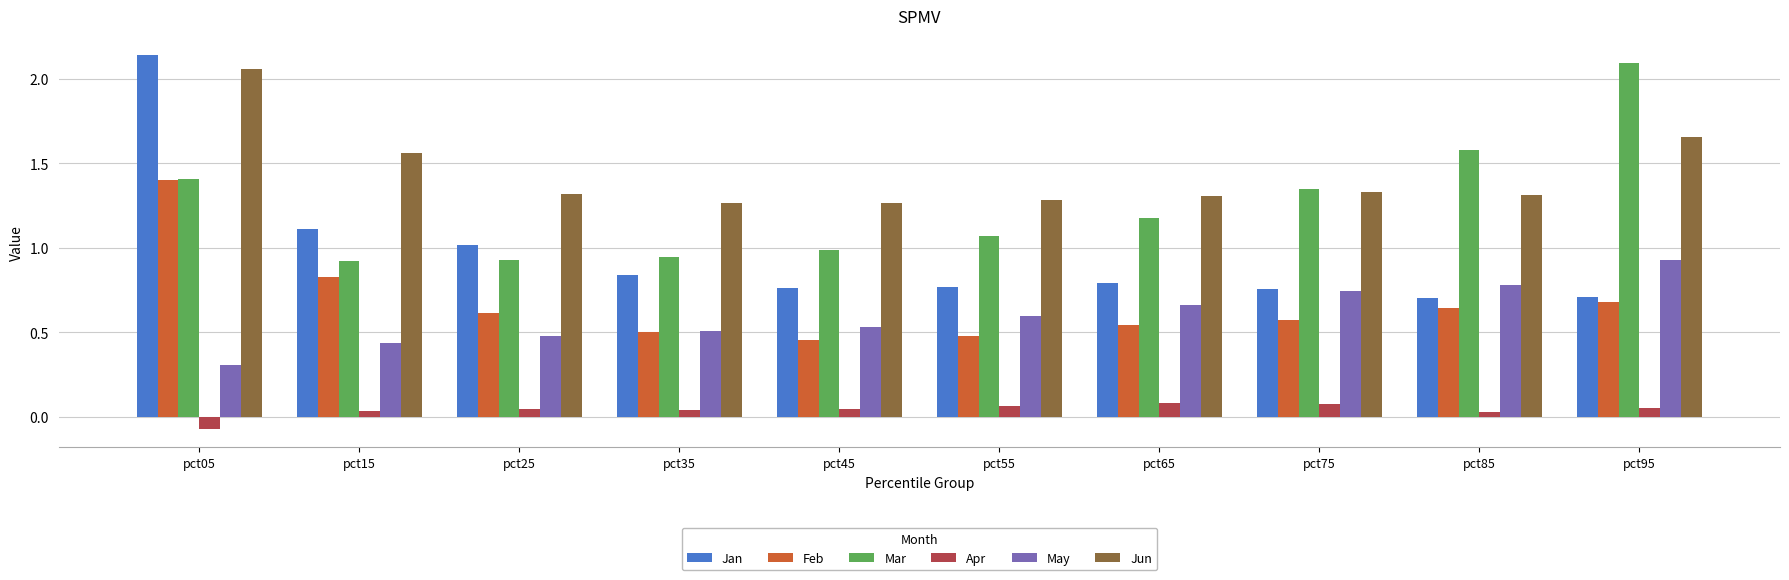

How many groups of bars are there?

10